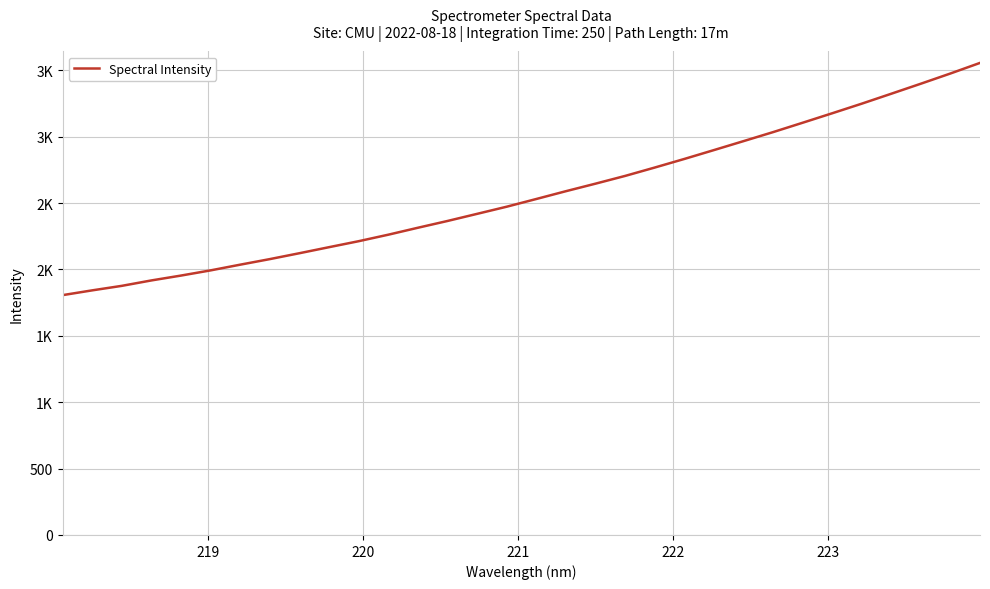

What is the average value?

2565.6